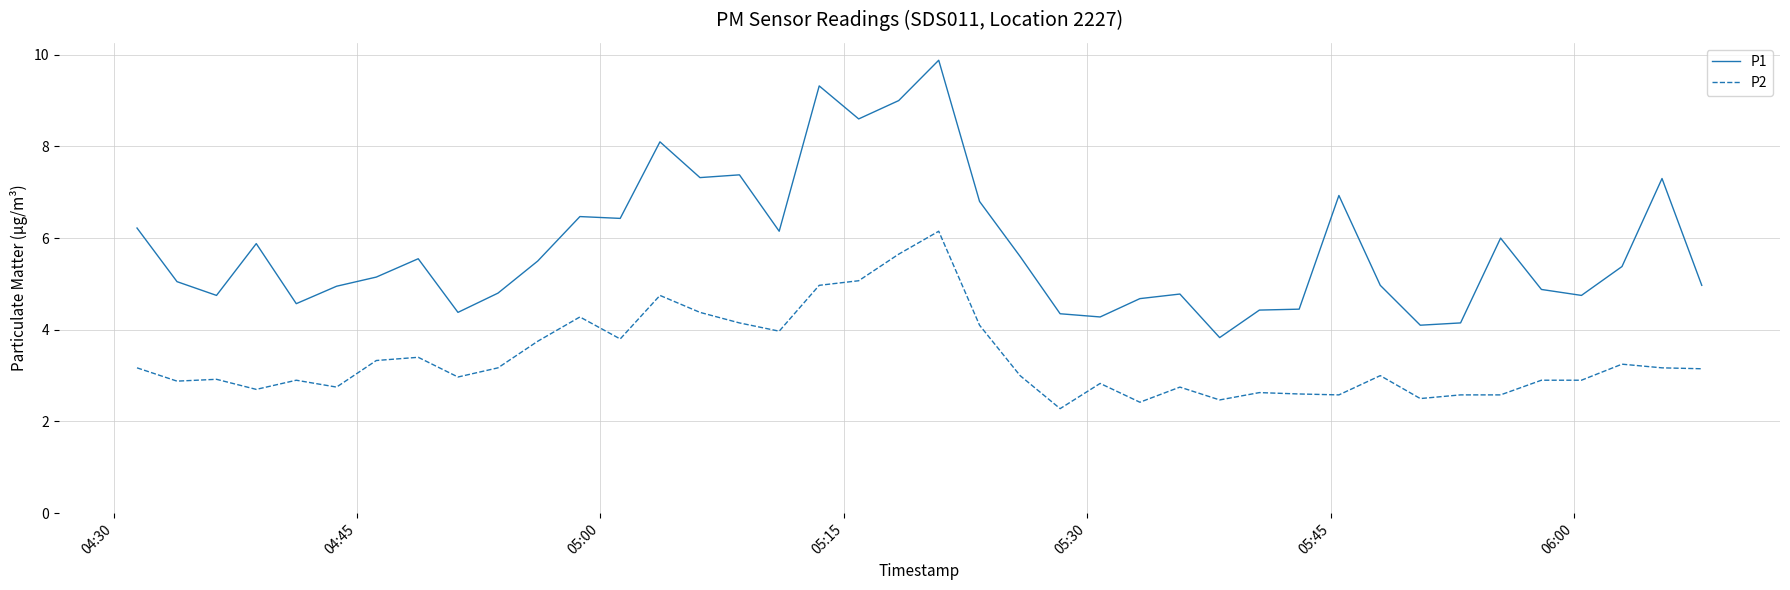

Count the number of categories in the chart.

40